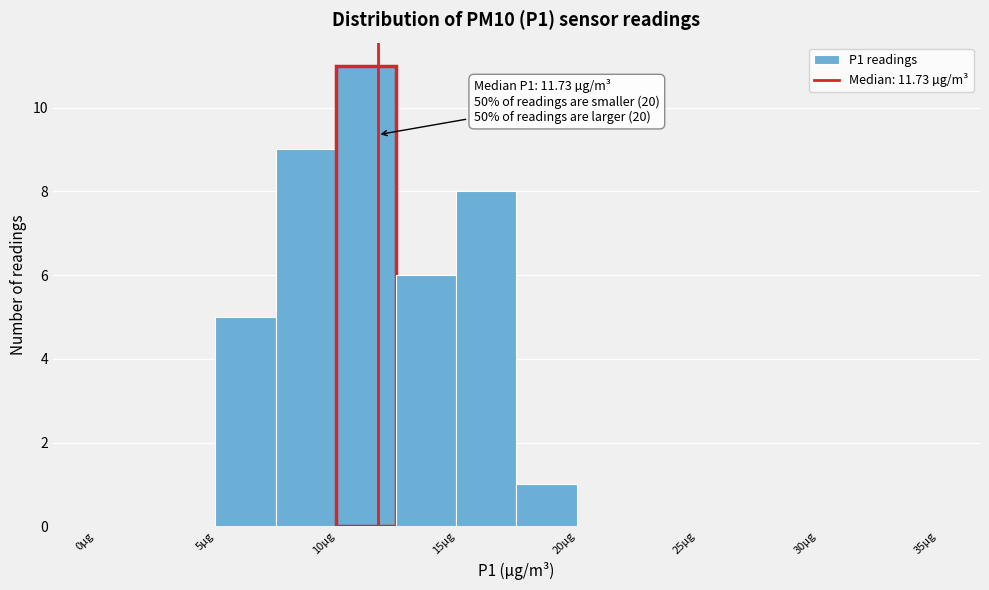

Which range on the x-axis has the tallest bar?

10.0 to 12.5